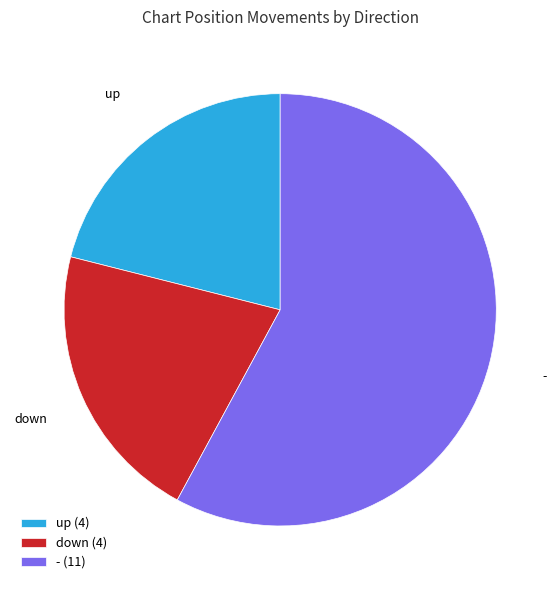

Which category has the biggest portion of the pie?

-